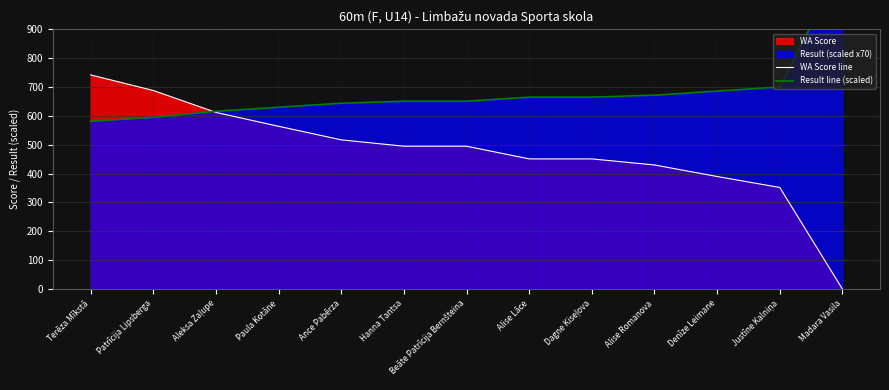

What is the difference between the maximum and minimum values in the Result line (scaled) series?

546